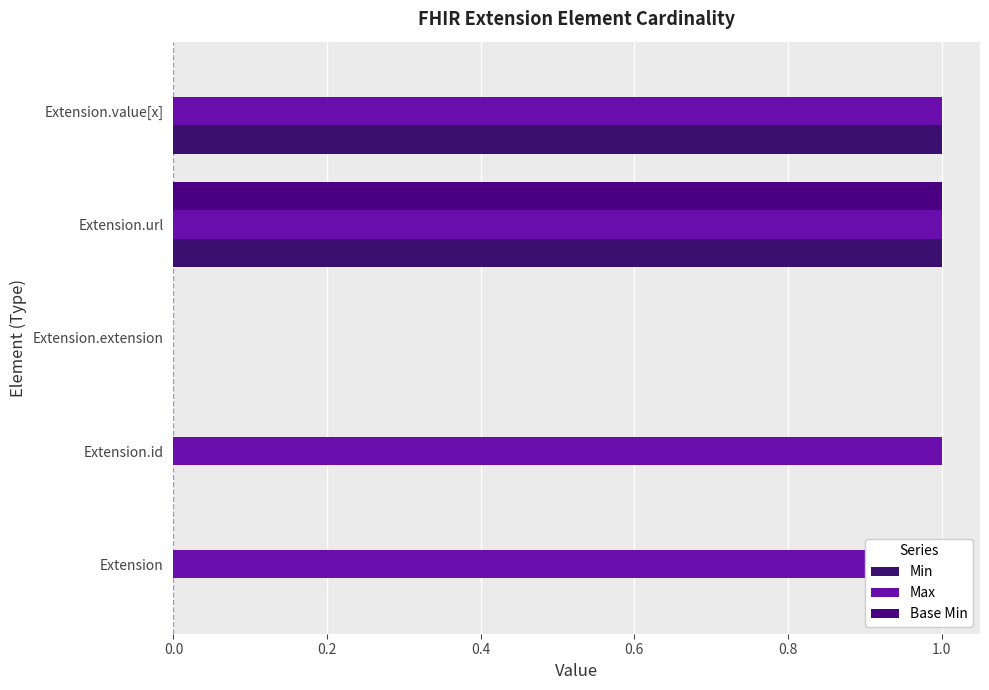

Count the Min values in the range 0 to 1.

5